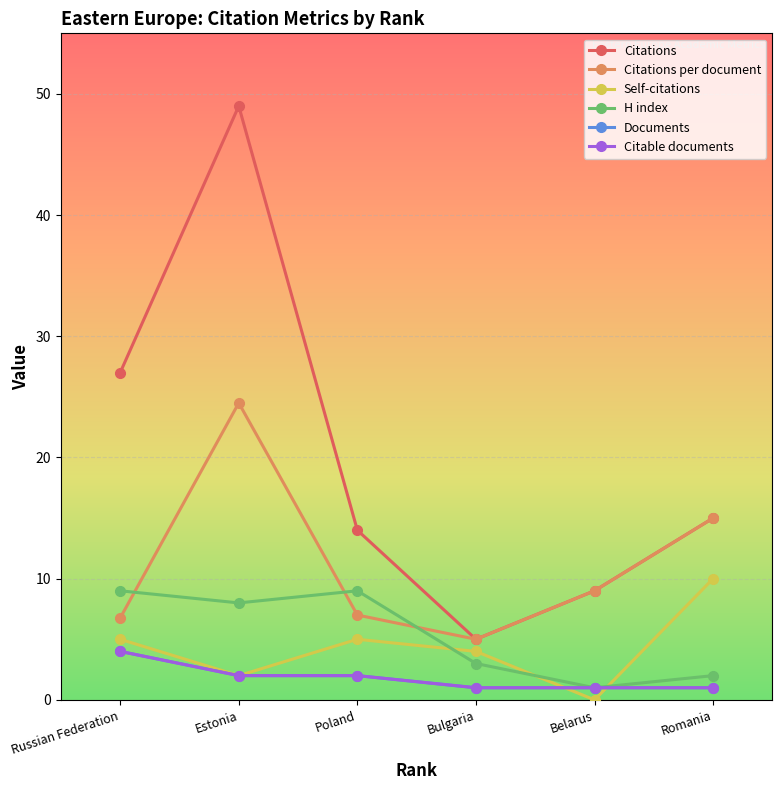

Where is the first local minimum for Self-citations?

Estonia